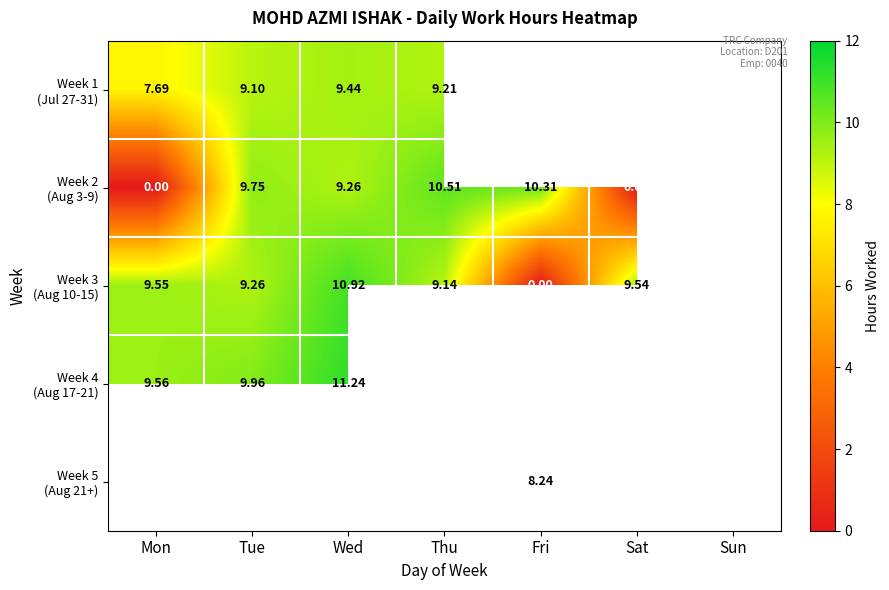

The value of Week 2 (Aug 3-9) at Sun is 0.0. True or false?

True